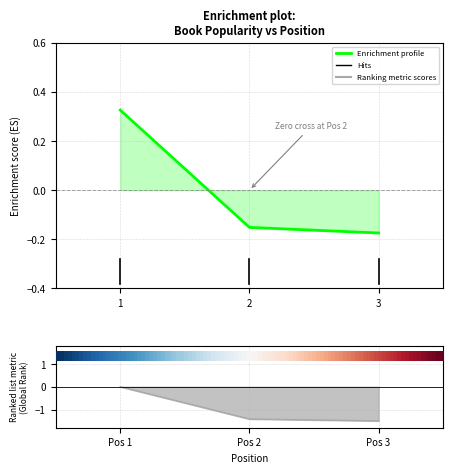

What is the total value across all series at 2?

-1.6